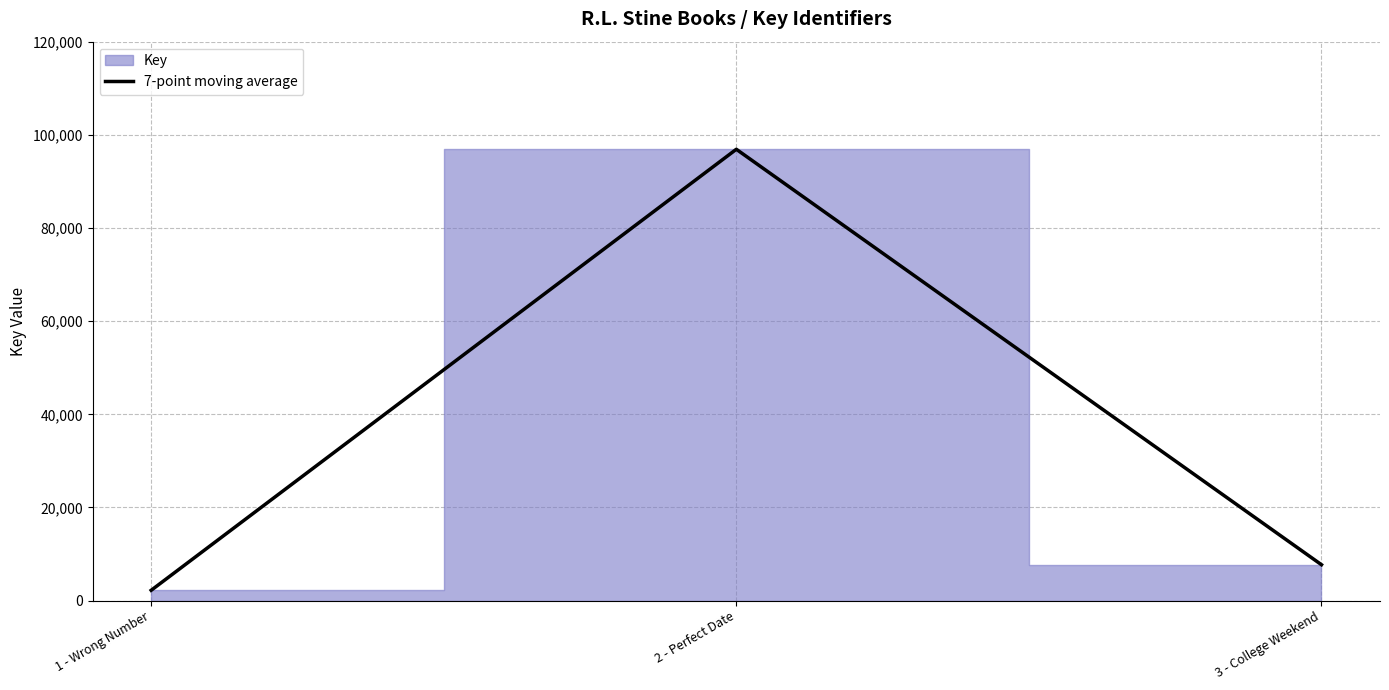

True or false: the data shows 96897 at 2 - Perfect Date.

True